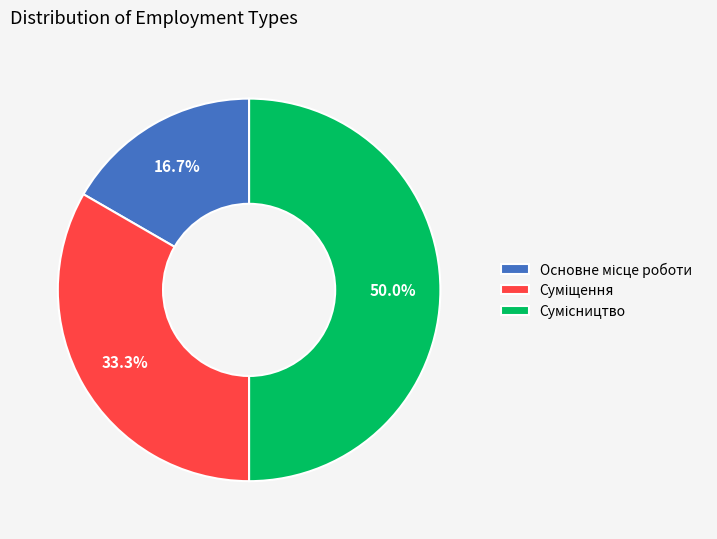

How many segments does this pie chart have?

3